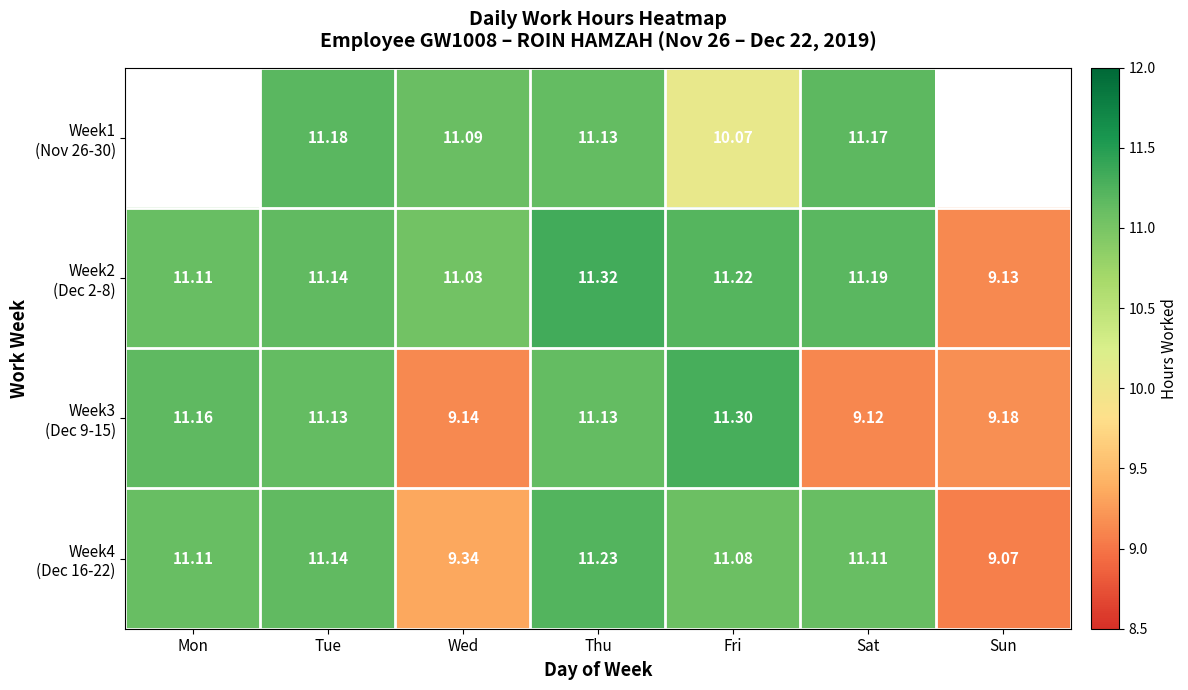

Which series has the widest spread of values?

Week2 (Dec 2-8)